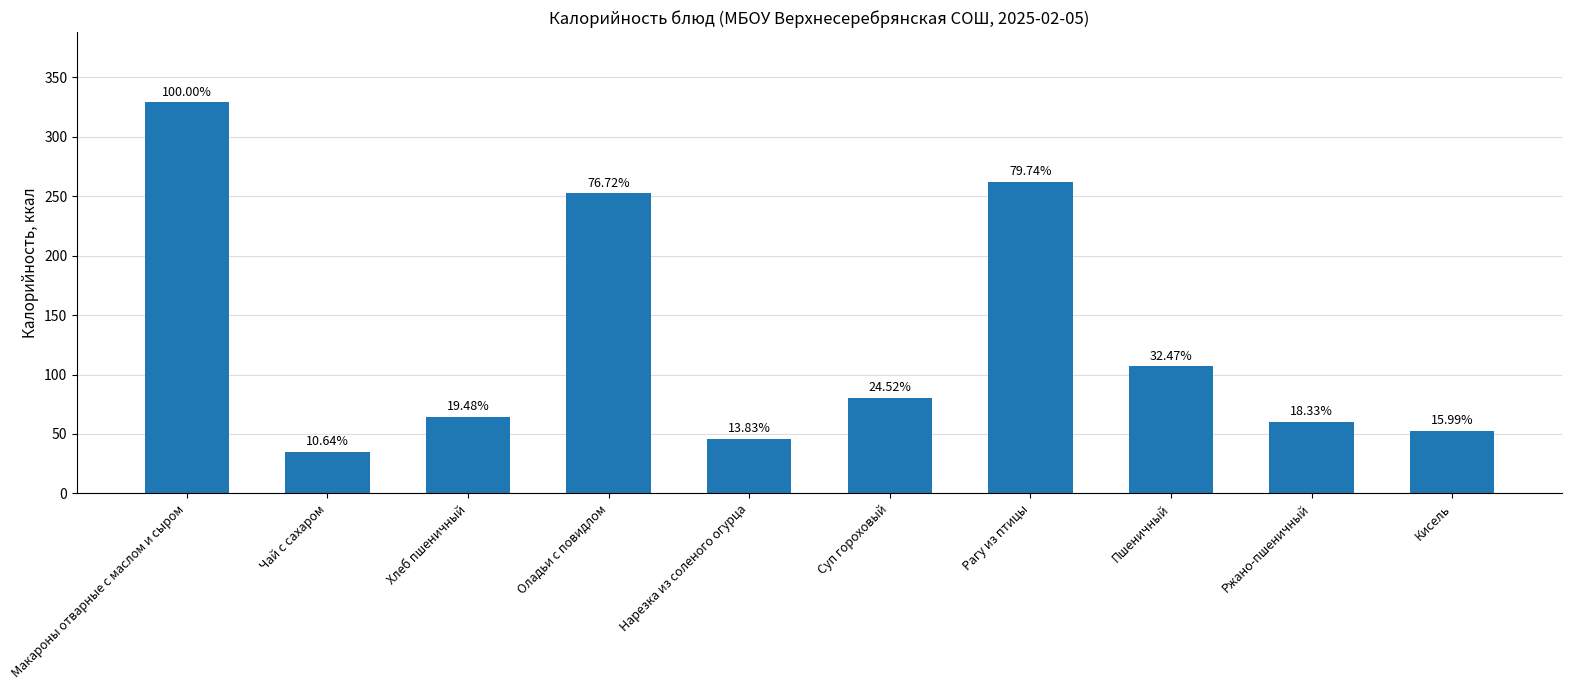

Rank the categories by value from lowest to highest.

Чай с сахаром, Нарезка из соленого огурца, Кисель, Ржано-пшеничный, Хлеб пшеничный, Суп гороховый, Пшеничный, Оладьи с повидлом, Рагу из птицы, Макароны отварные с маслом и сыром